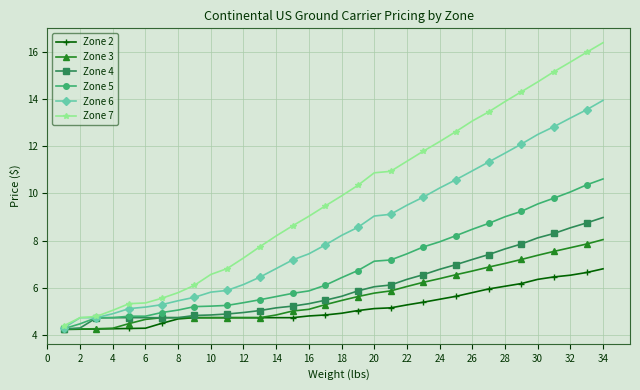

Rank the series by their maximum value, from highest to lowest.

Zone 7, Zone 6, Zone 5, Zone 4, Zone 3, Zone 2